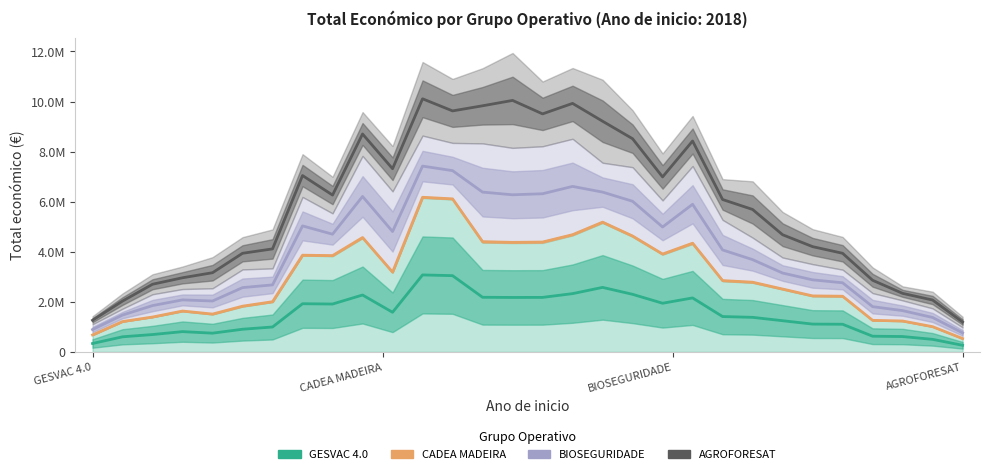

At which category does the chart reach its minimum across all series?

AGROFORESAT